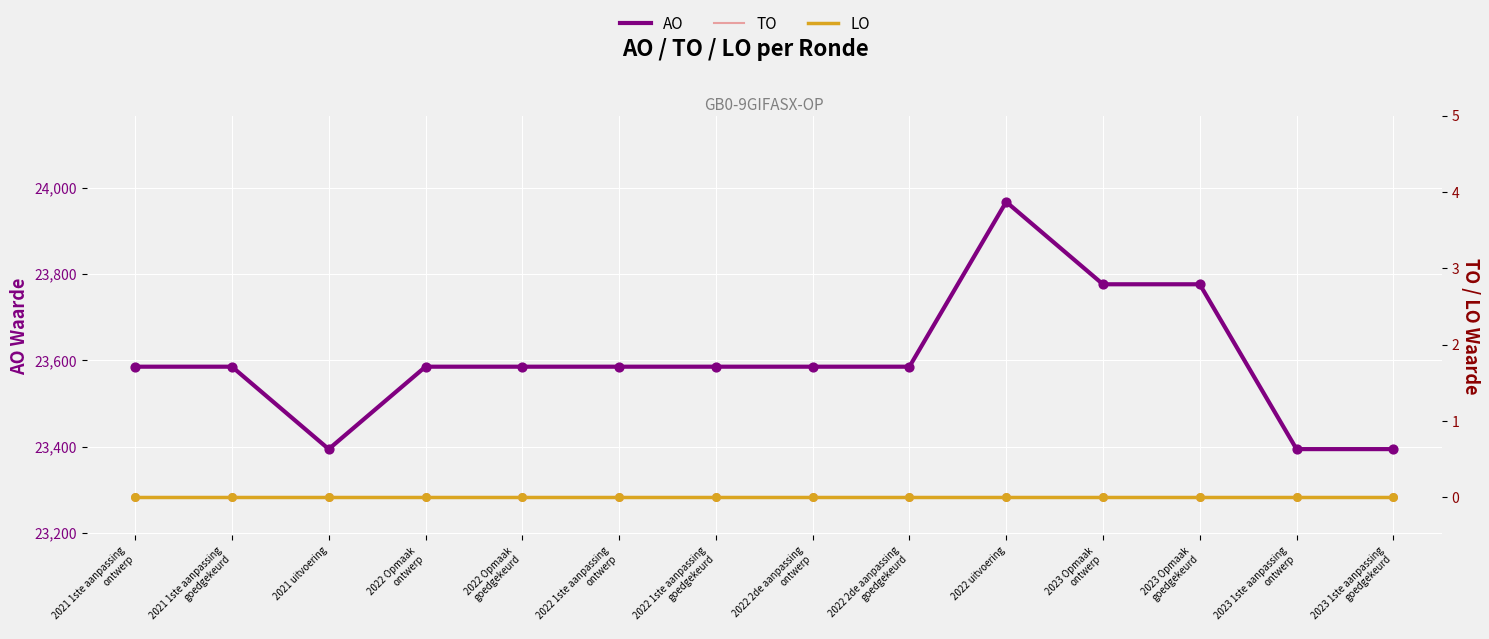

What are all the series names shown in the legend?

AO, TO, LO